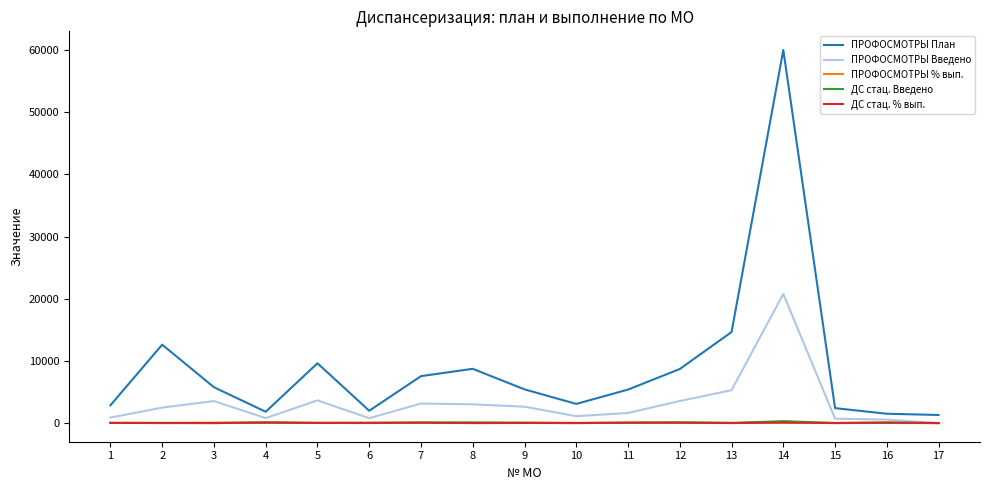

Which series has the widest spread of values?

ПРОФОСМОТРЫ План